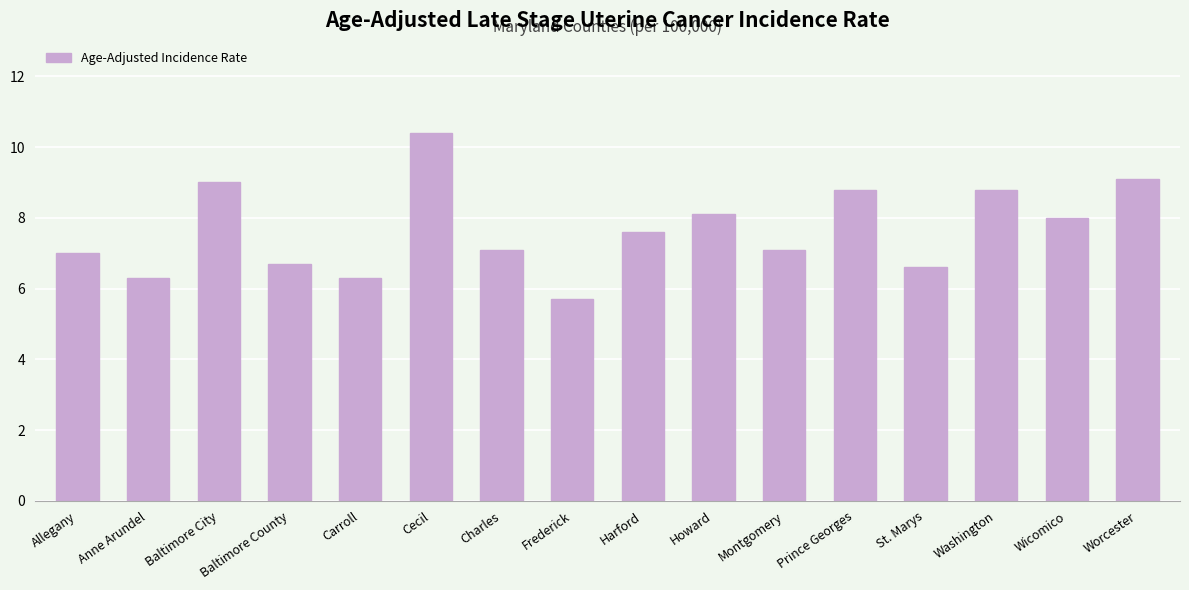

What is the label of the 14th bar from the left?

Washington